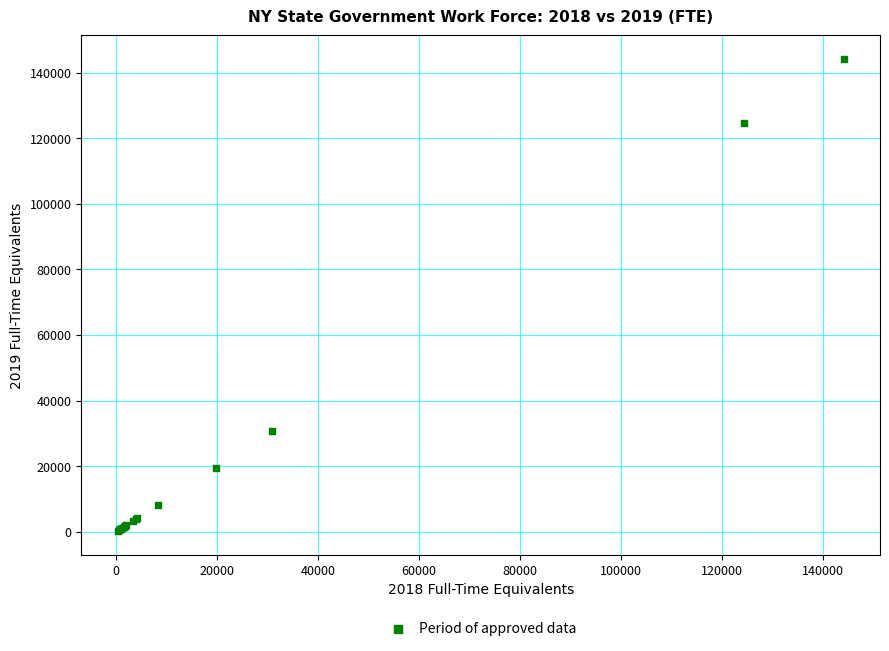

What Y value in the scatter plot is closest to 72192?

30819.5